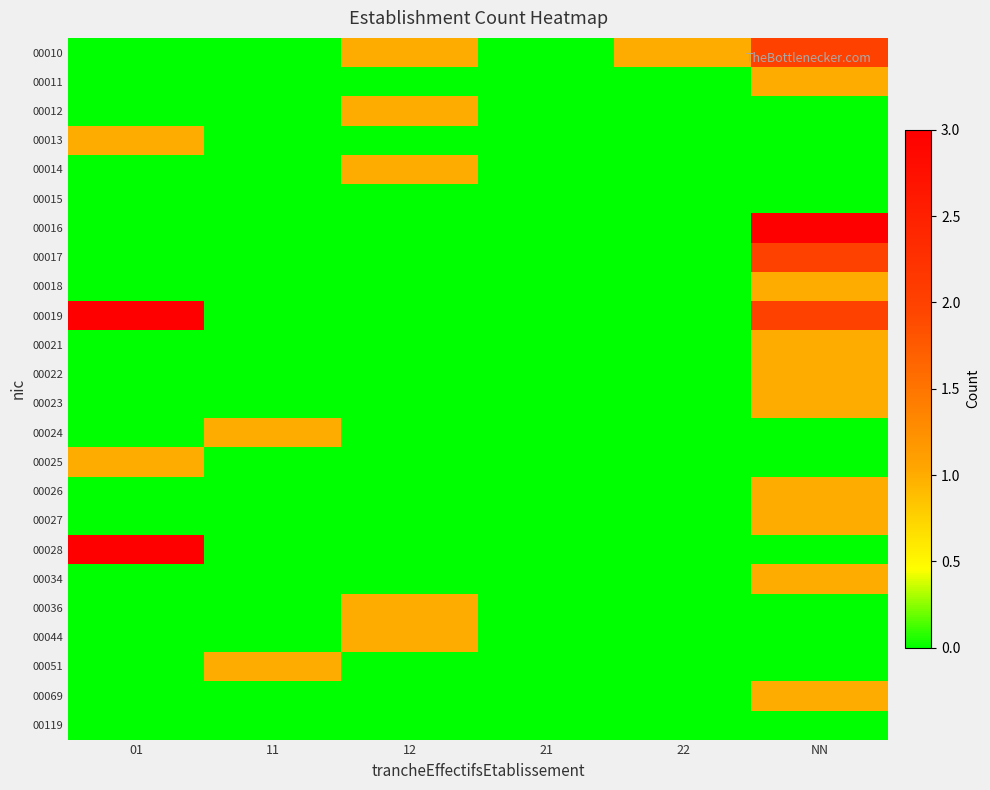

Between 11 and NN, which is larger?

NN